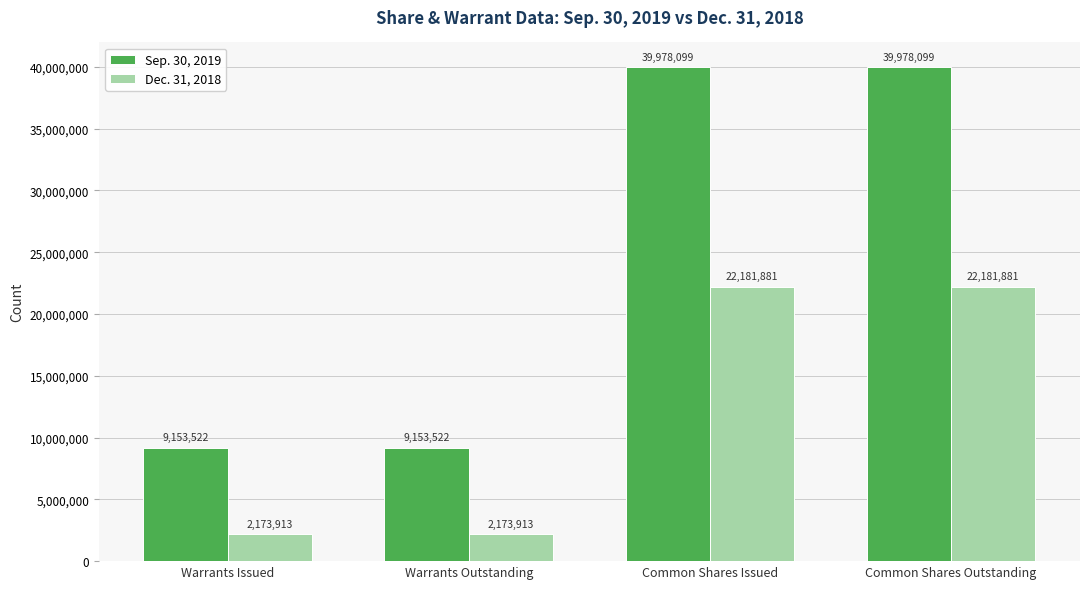

What is the sum of the Dec. 31, 2018 values at Warrants Outstanding and Common Shares Issued?

24355794